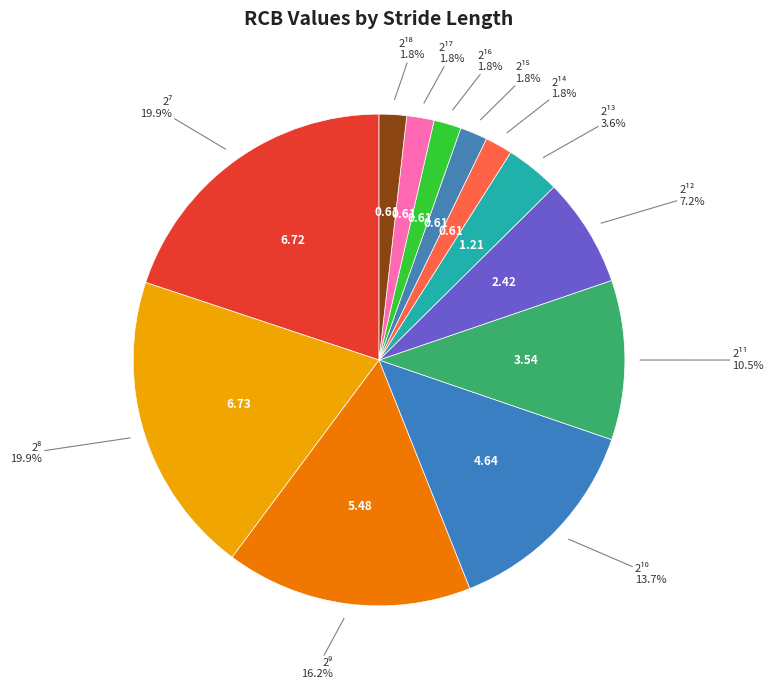

Count the number of slices in the pie.

12